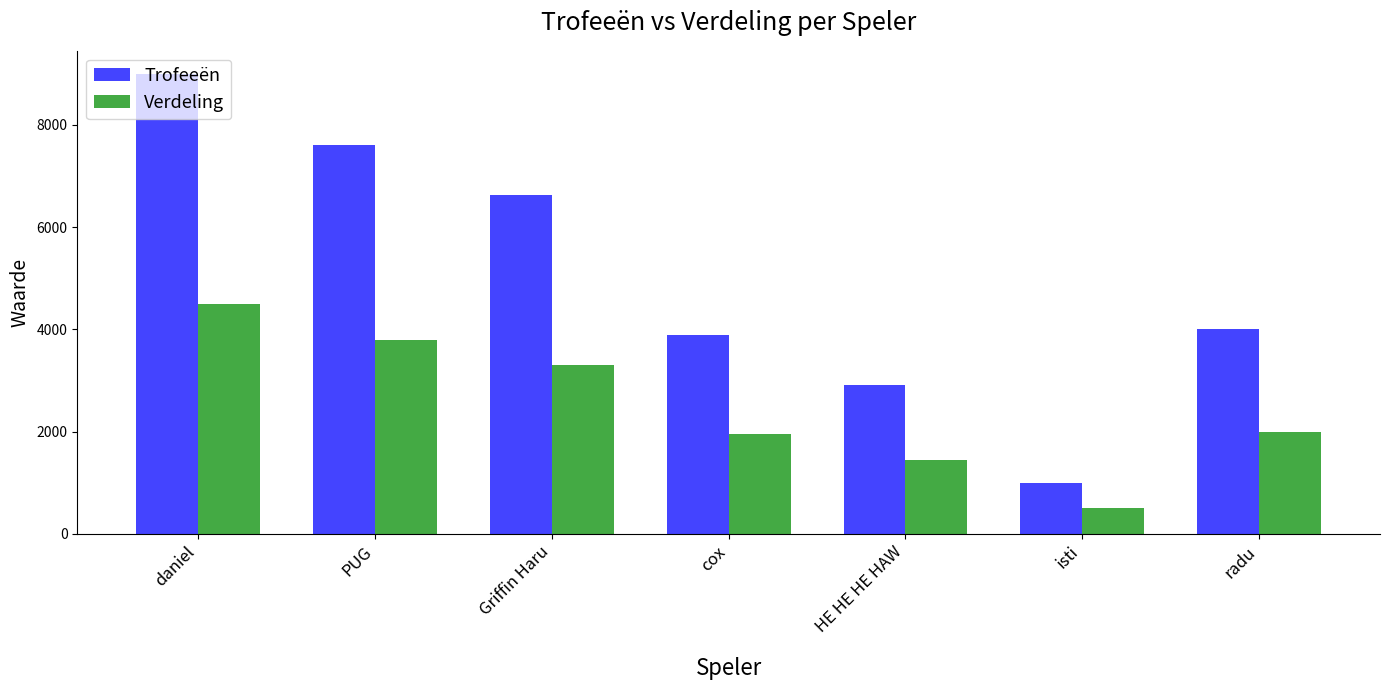

How many values in the Verdeling series are below 2001?

3